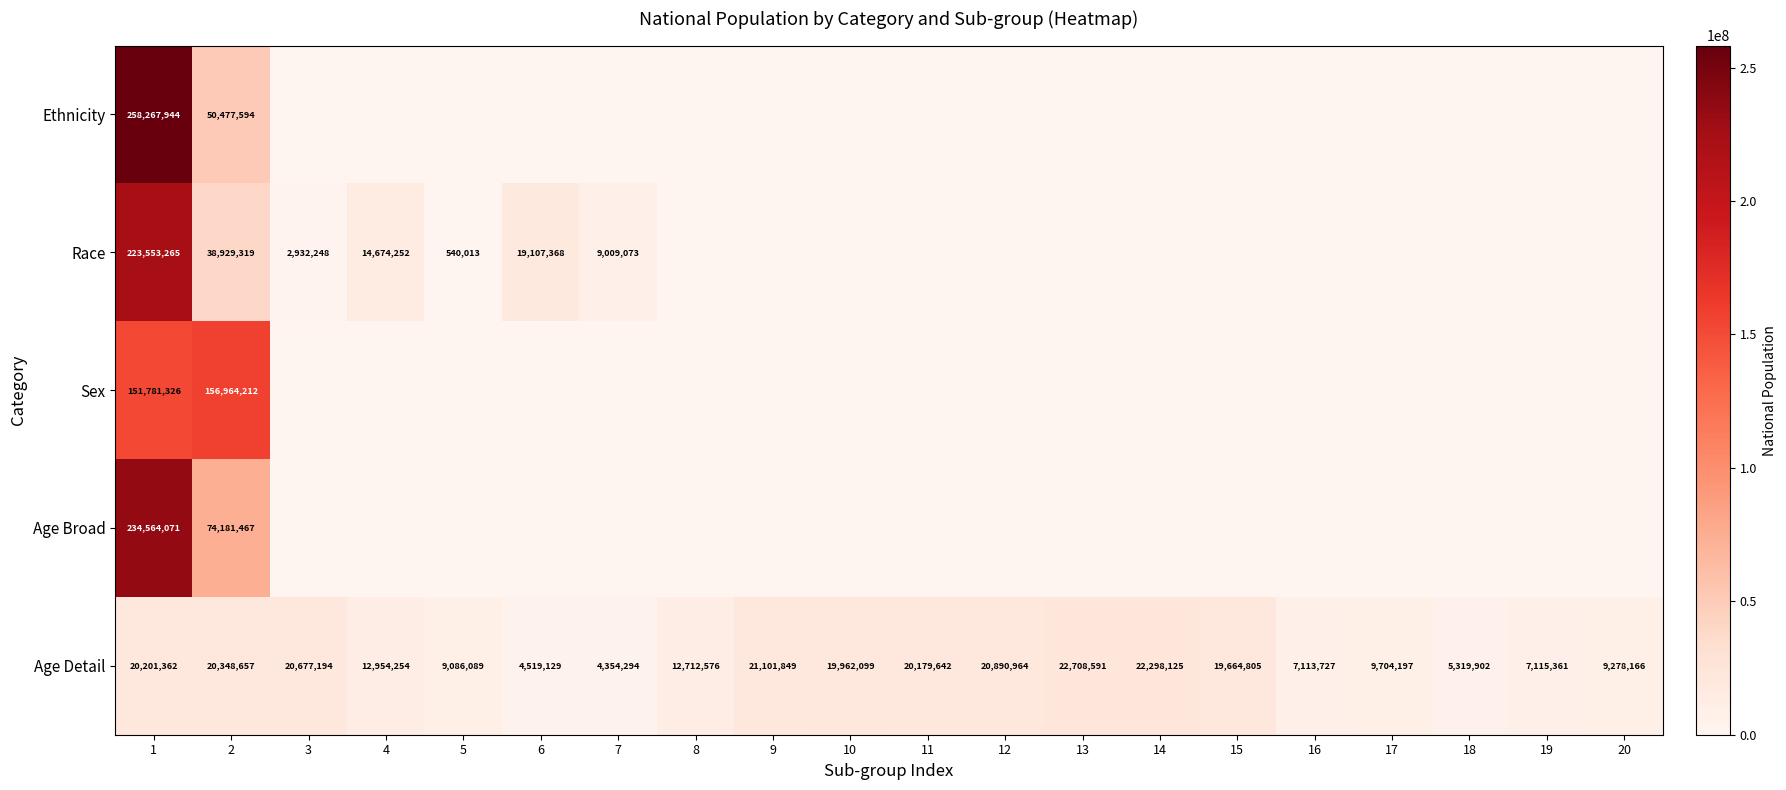

What value does the Age Detail series have at 12, to the nearest 10?

20890960